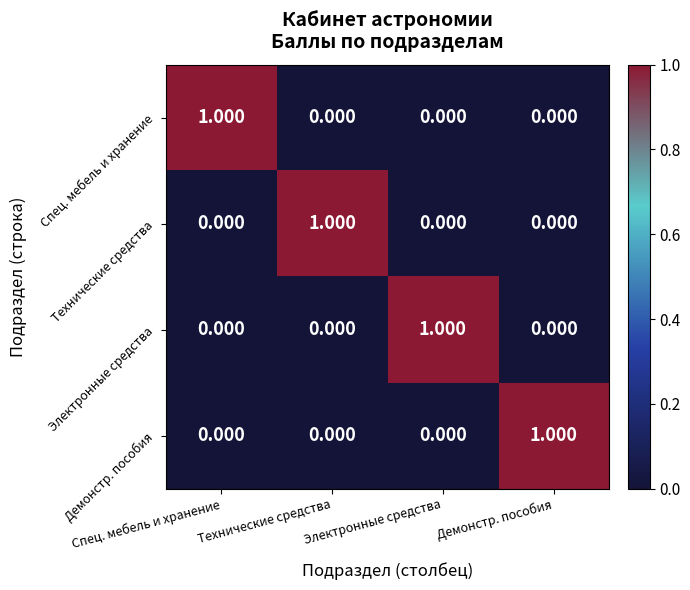

Count the number of categories in the chart.

4